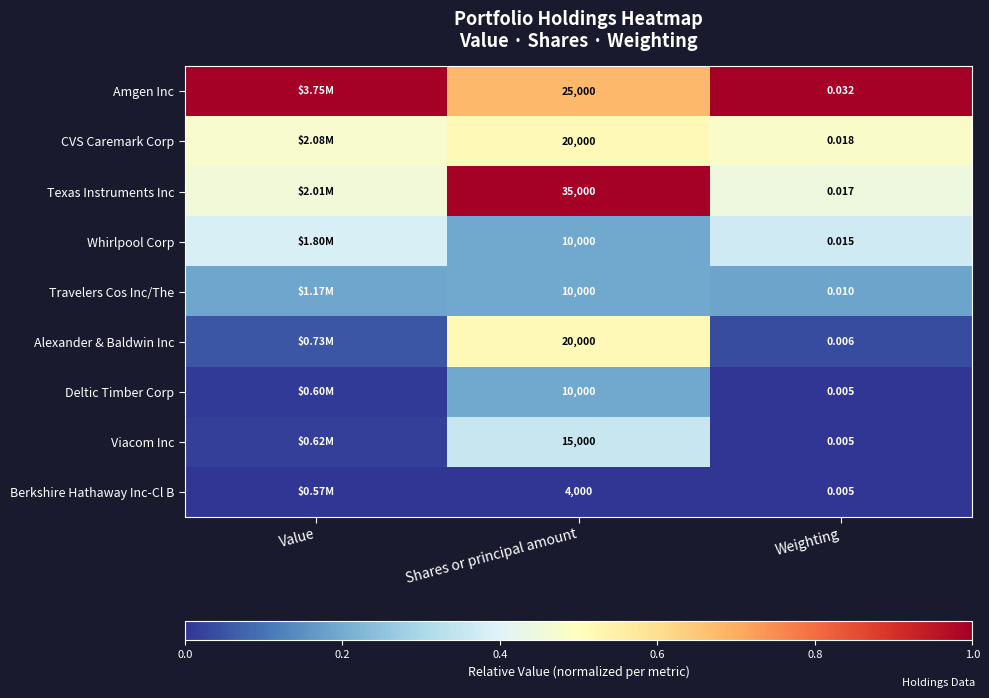

How many Amgen Inc values are between 0 and 1?

3